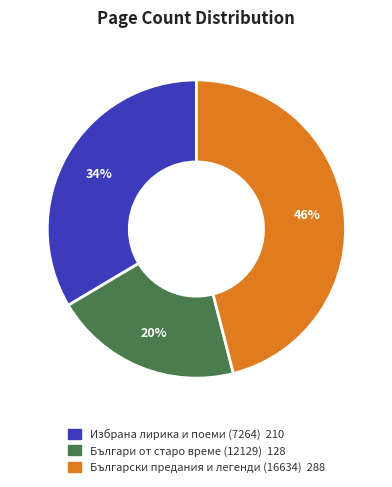

Which has a higher value, Български предания и легенди (16634) or Избрана лирика и поеми (7264)?

Български предания и легенди (16634)